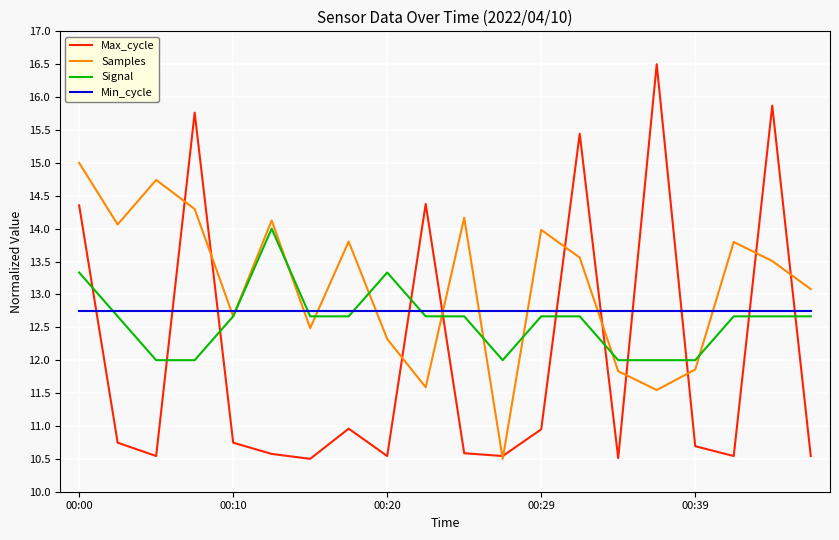

Which series has the largest range (max minus min)?

Max_cycle